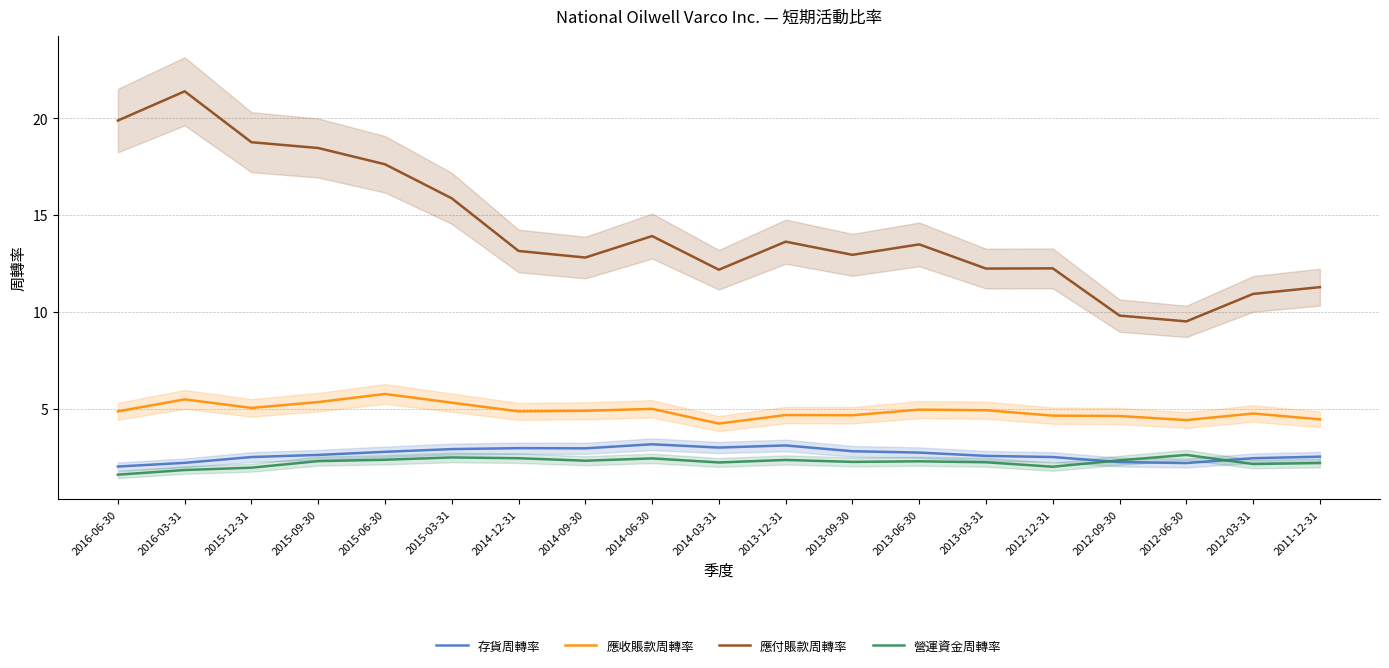

What is the smallest value displayed?

1.6